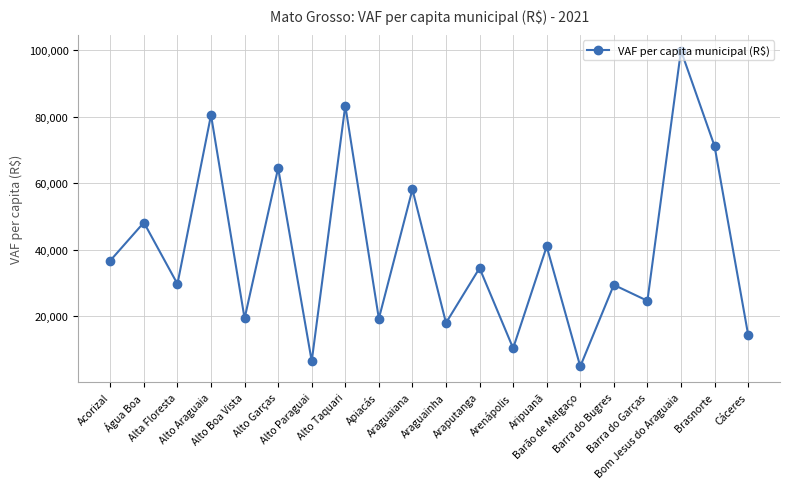

What is the minimum value shown in the chart?

4912.8